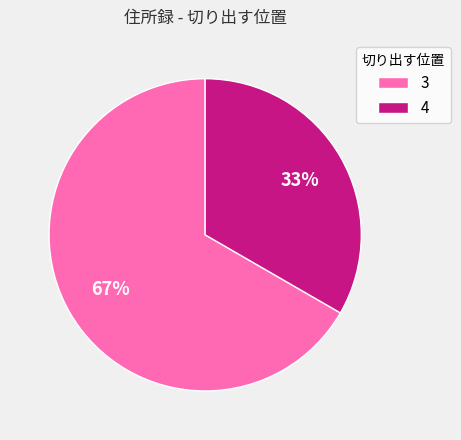

To the nearest percent, what portion does 4 represent?

33%